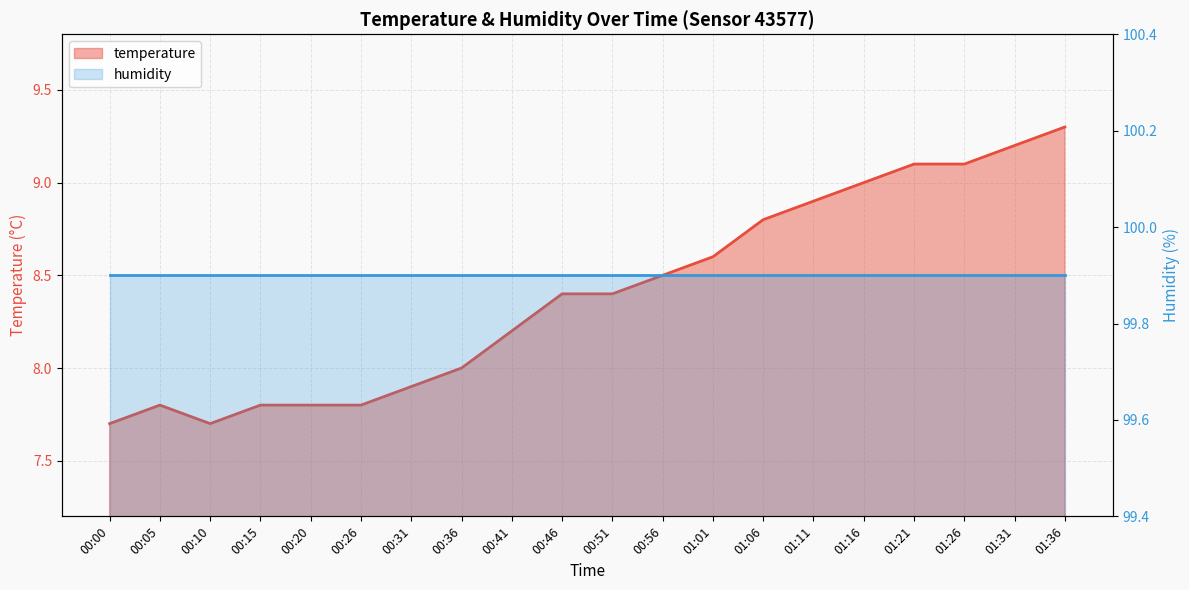

At which label is the value closest to 8?

00:36